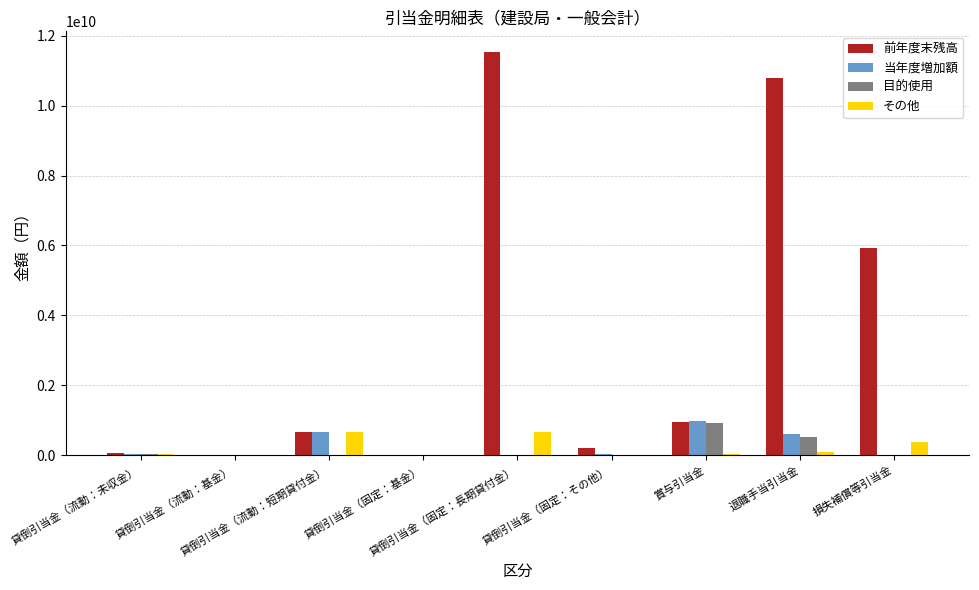

Which series changed the most between 賞与引当金 and 退職手当引当金?

前年度末残高